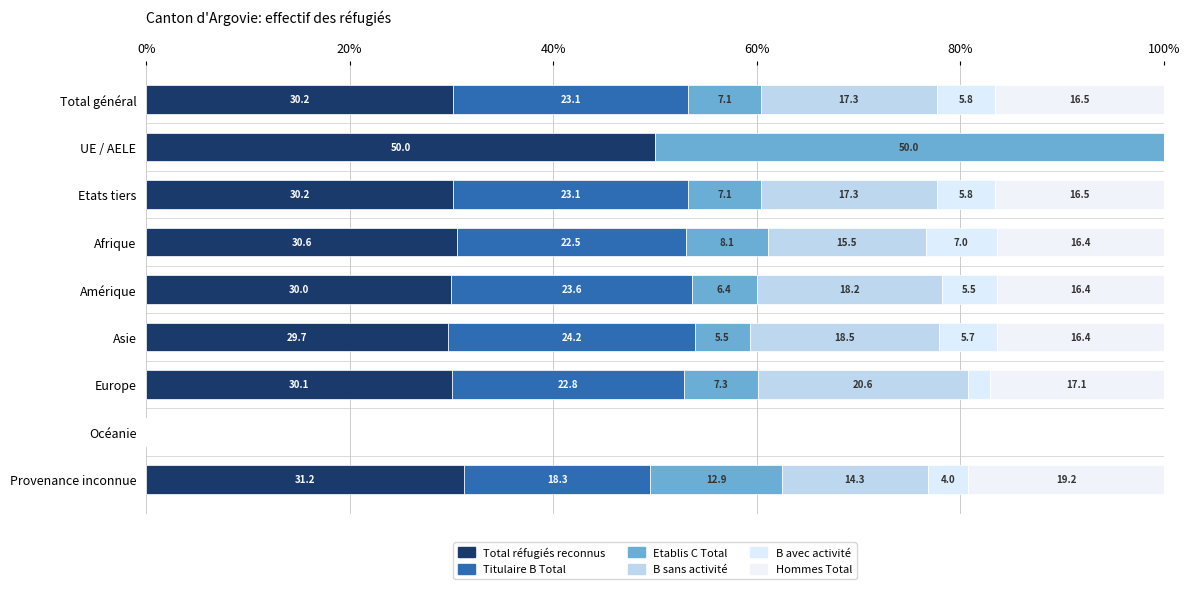

How many bars are there in total?

54